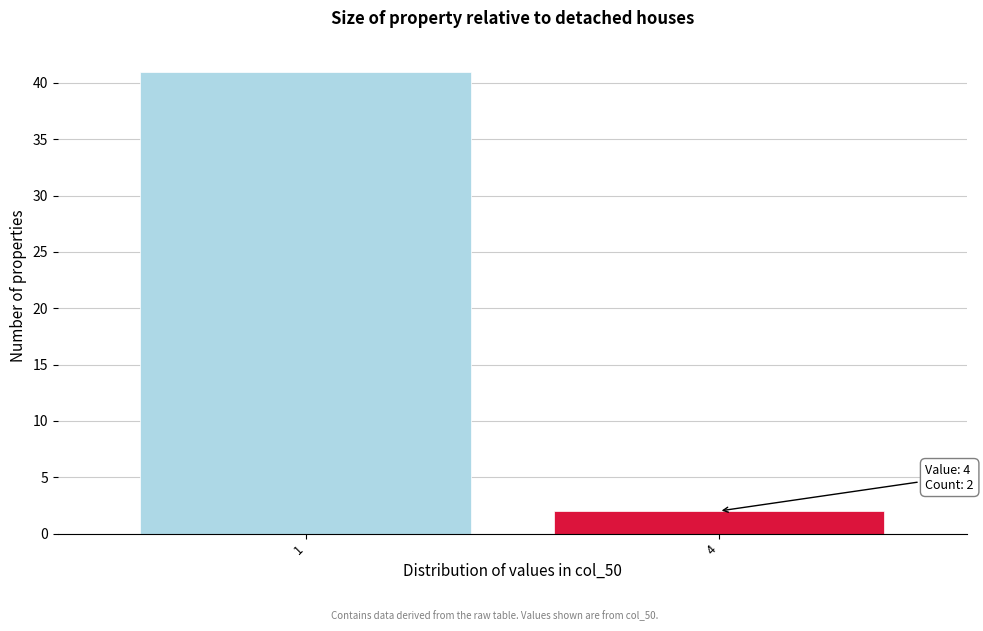

Reading left to right, what are all the values shown in this chart?

41	2